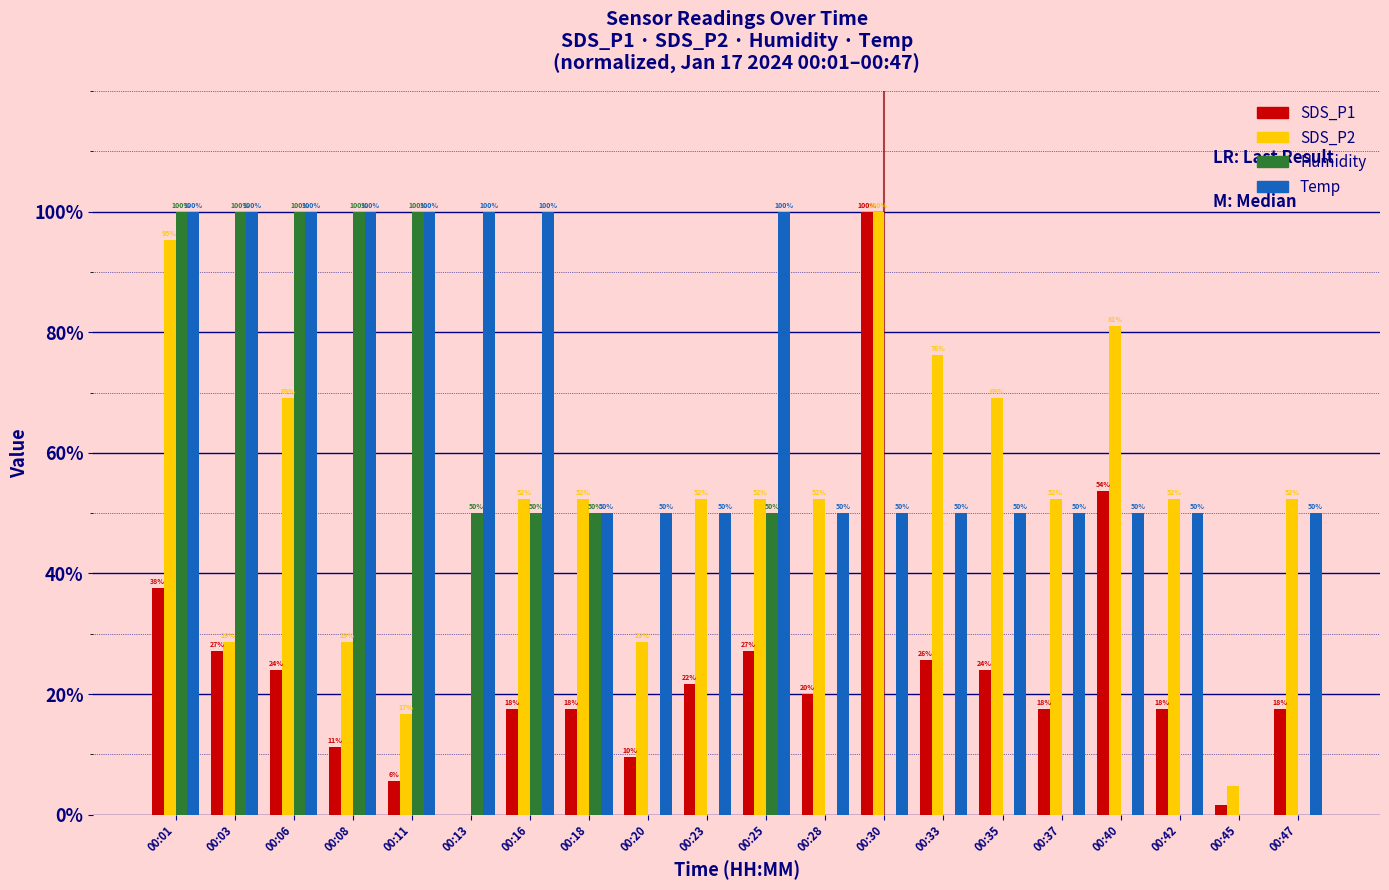

How many groups of bars are there?

20